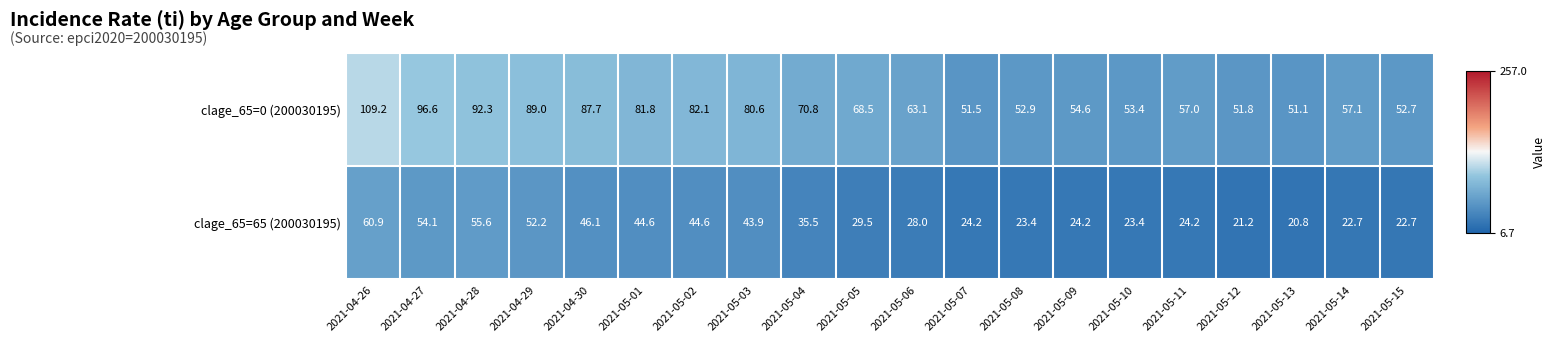

What is the sum of all clage_65=65 (200030195) values?

701.8